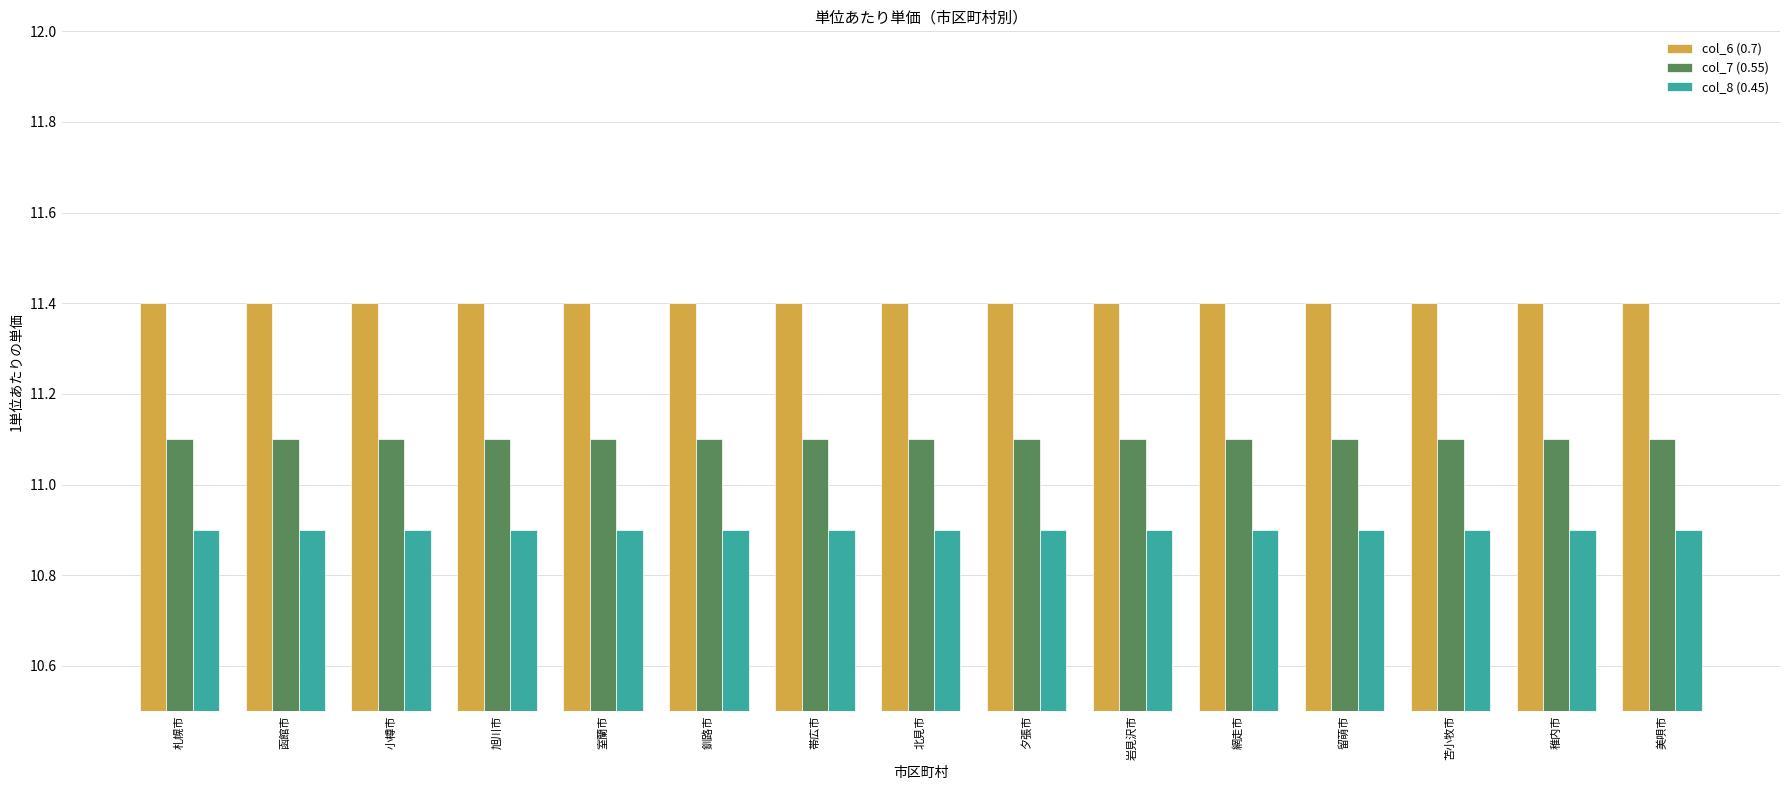

What is the spread (max minus min) of values at 網走市?

0.5